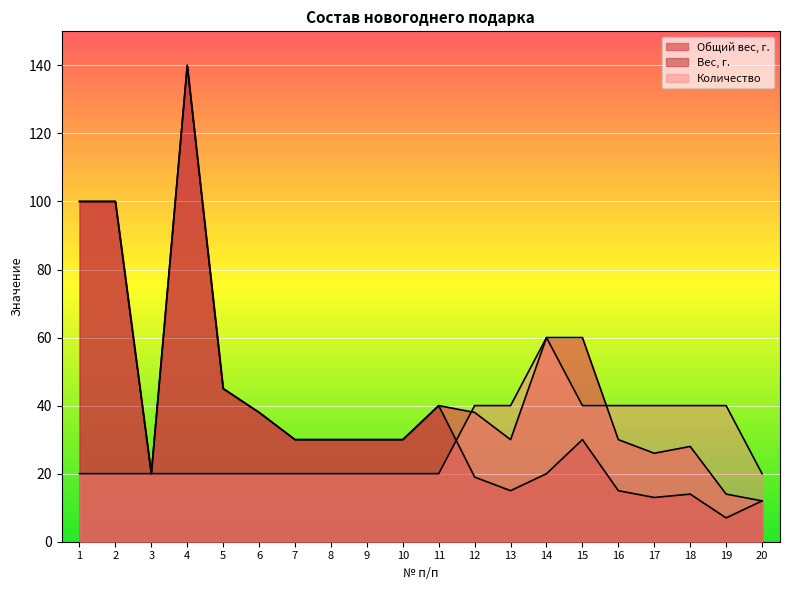

At 16, list the series in order from largest to smallest.

Количество, Общий вес, г., Вес, г.